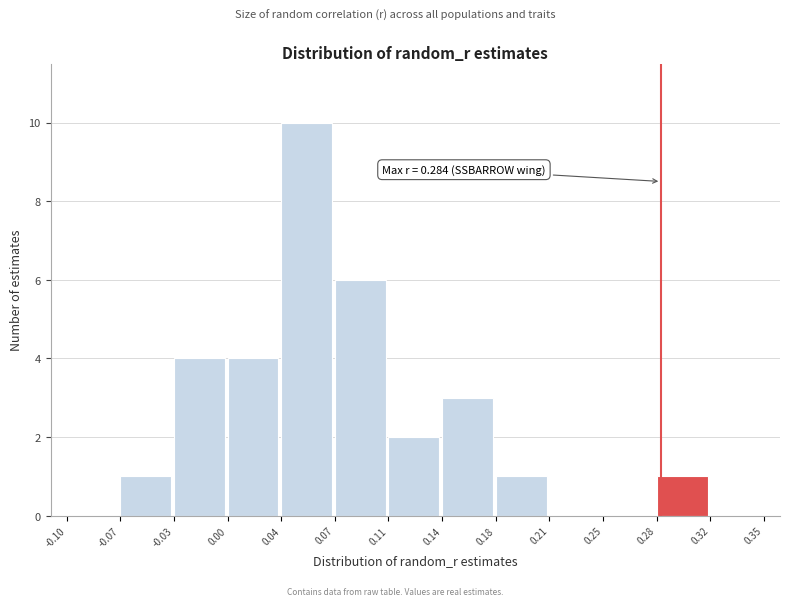

Over which range of the x-axis is the bar tallest?

0.04 to 0.07